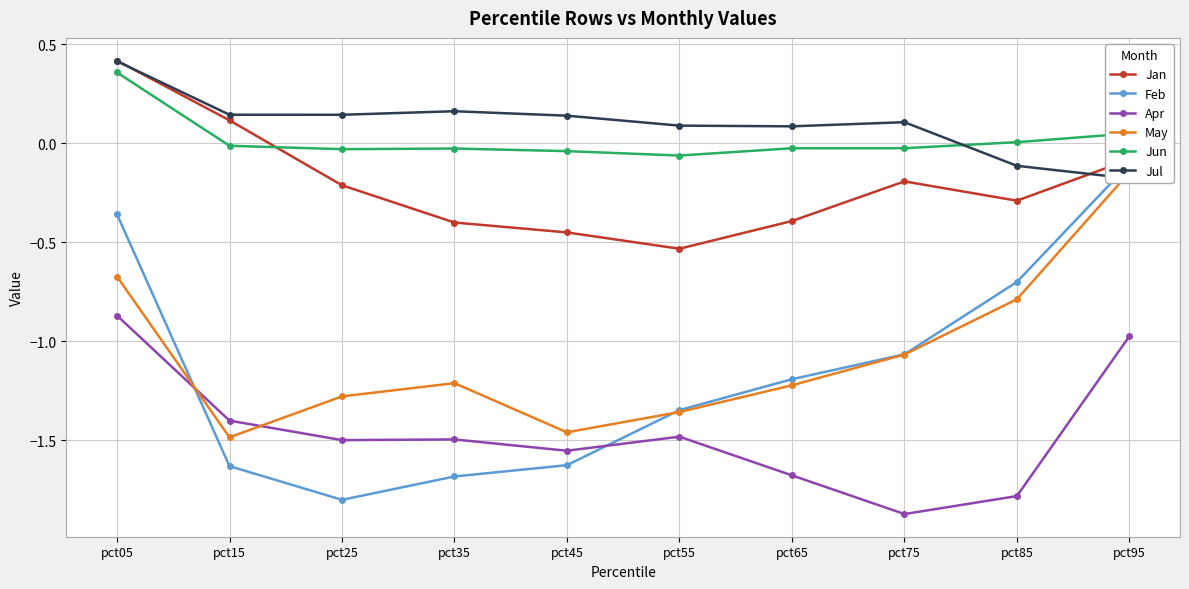

What is the value of the Jul point at the 4th from the left?

0.2